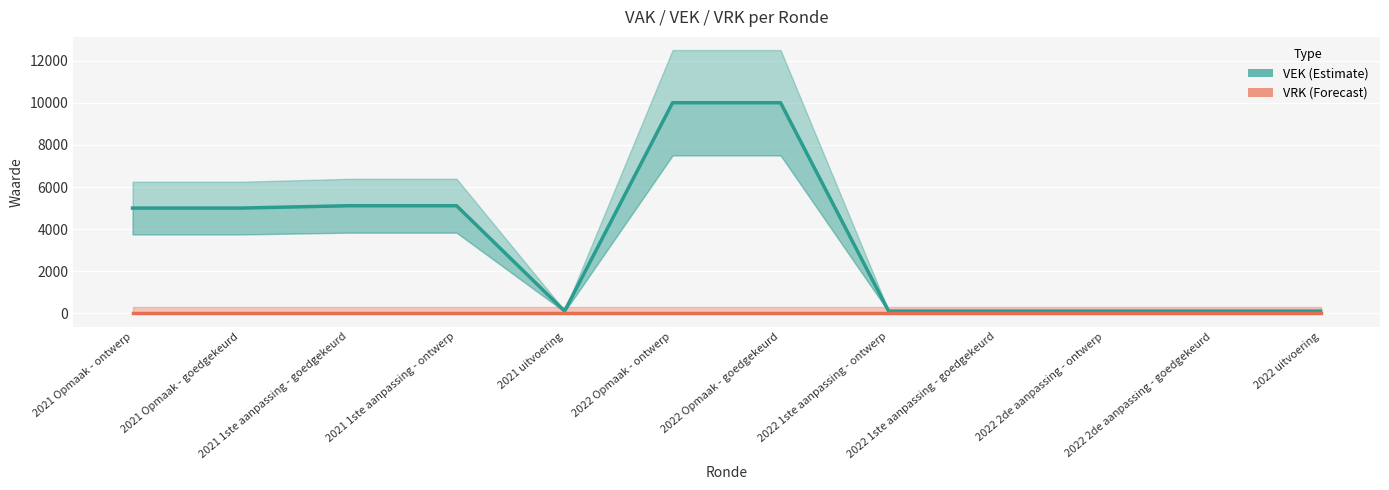

Is this an area chart (filled region under the line)?

No